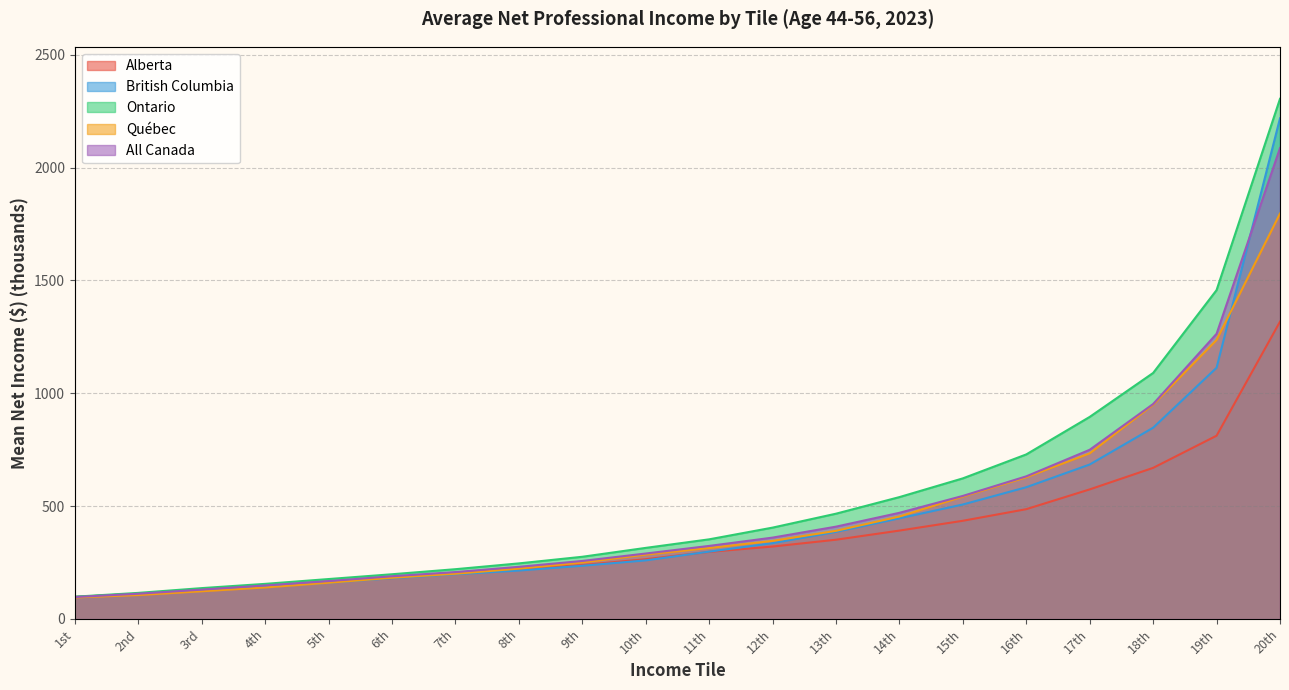

Is the value of British Columbia at 14th greater than the value of Québec at 13th?

Yes